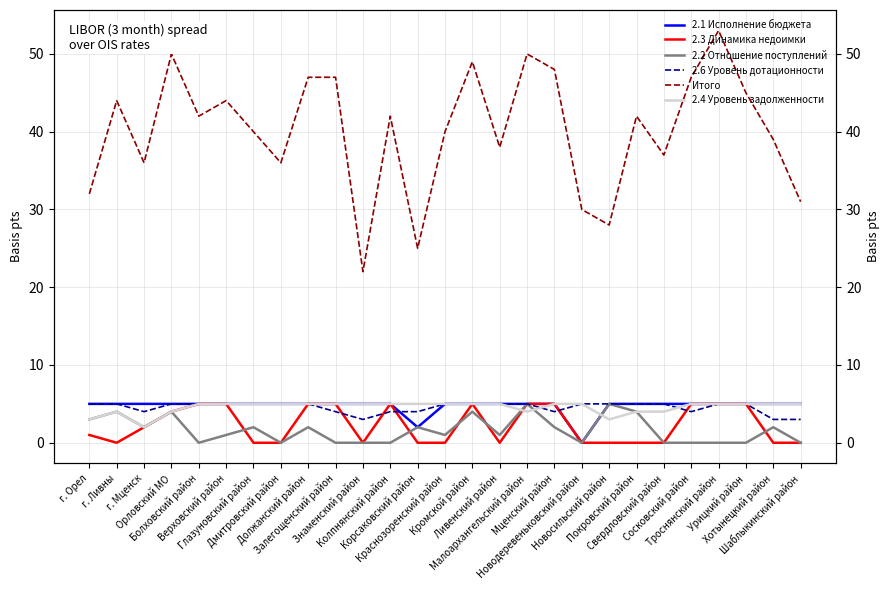

How many lines are shown in the chart?

6